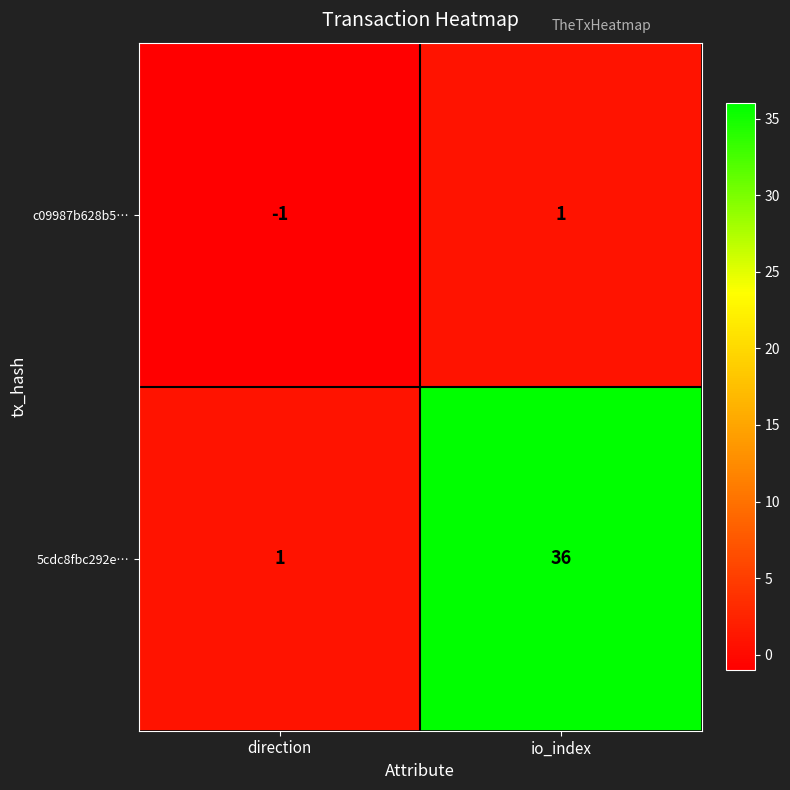

What is the spread (max minus min) of values at direction?

2